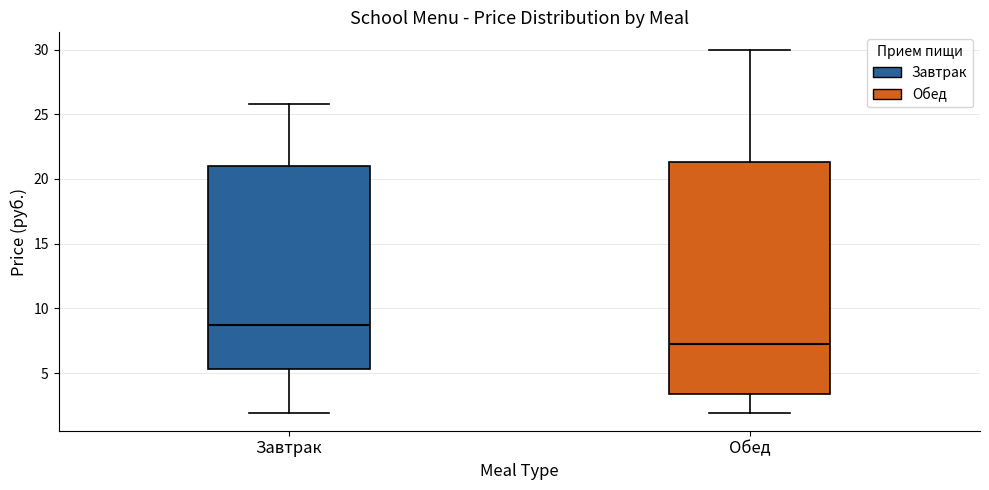

Which box is the tallest, from its lower edge to its upper edge?

Обед